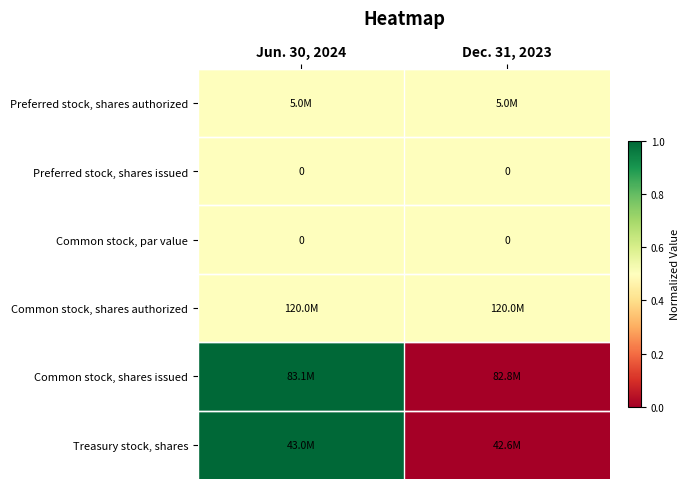

True or false: Common stock, par value has a value of 0.0 at Dec. 31, 2023.

True